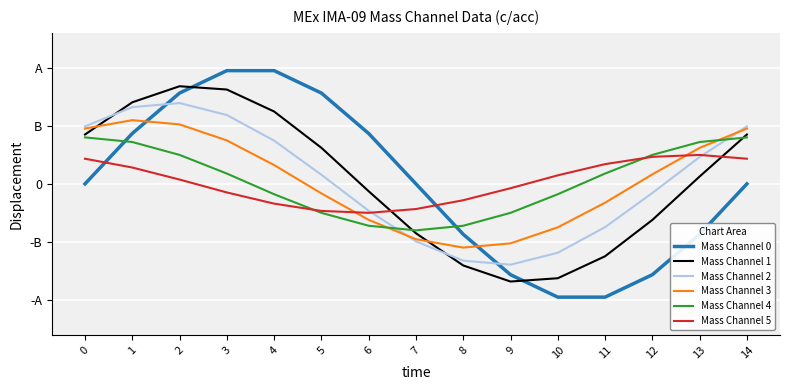

What is the value of the Mass Channel 1 point at the 6th from the left?

0.3